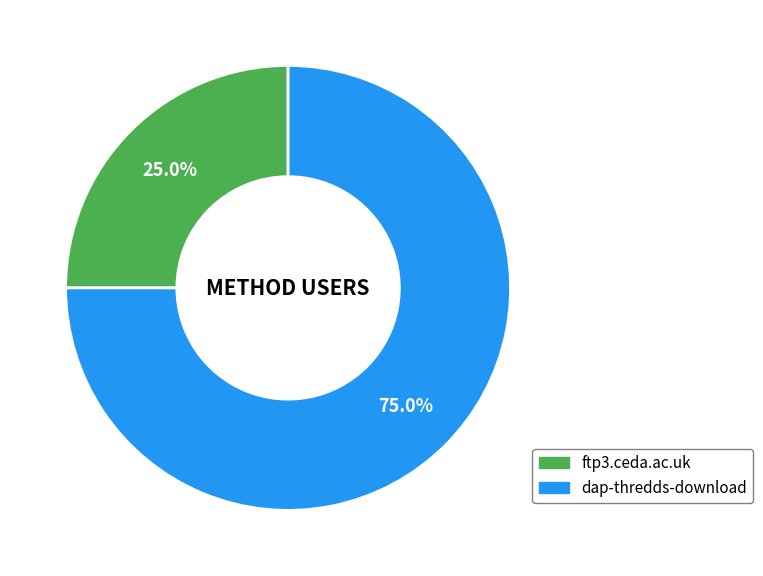

Is there any slice that represents more than half of the pie?

Yes